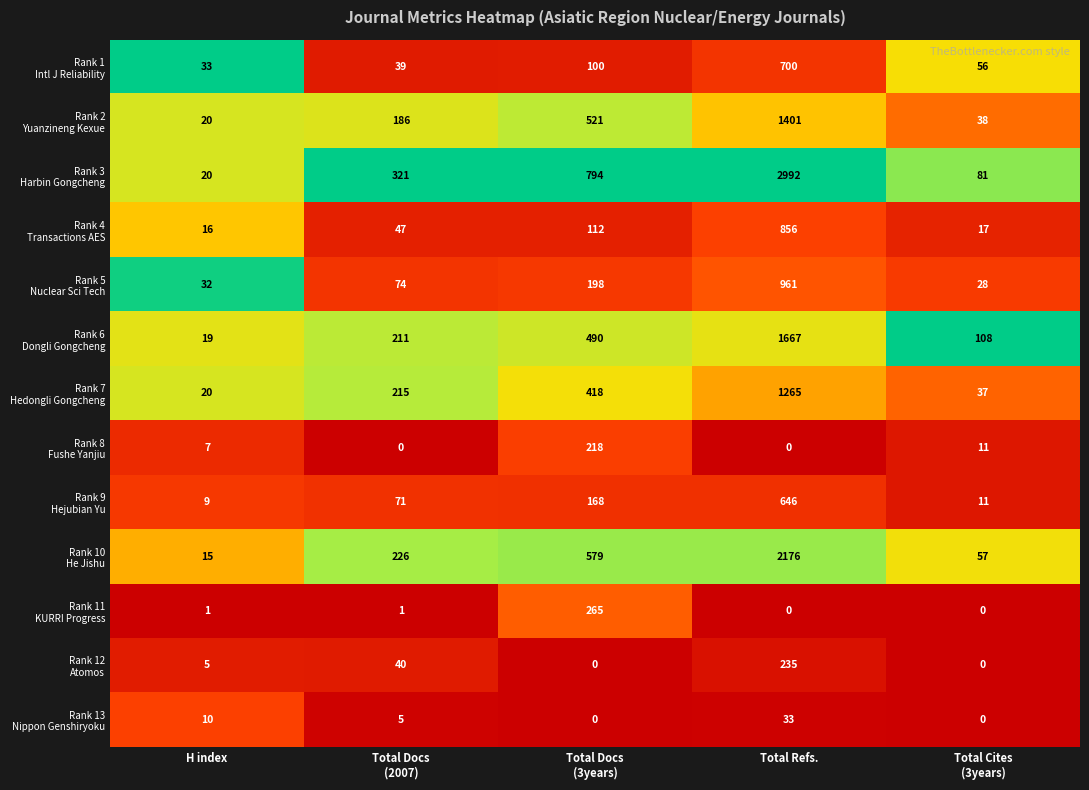

What is the total value across all series at Total Docs
(3years)?

3863